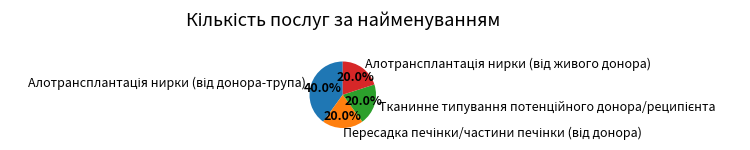

Count the number of slices in the pie.

4